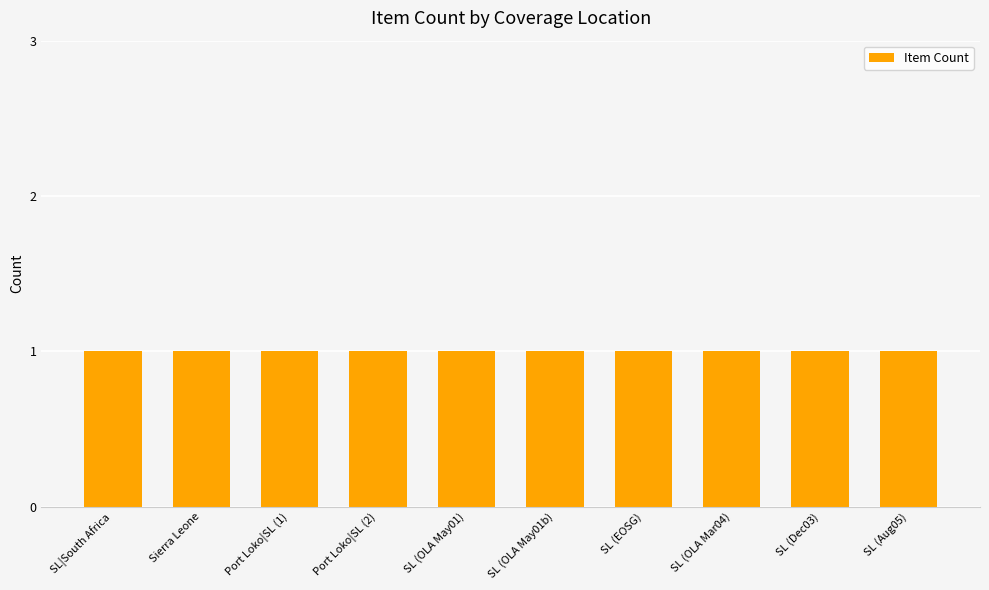

What is the value of the 7th bar from the left?

1